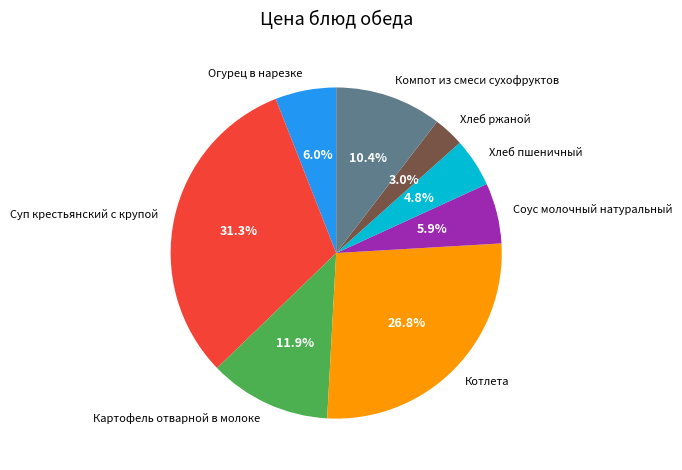

Which category has the biggest portion of the pie?

Суп крестьянский с крупой